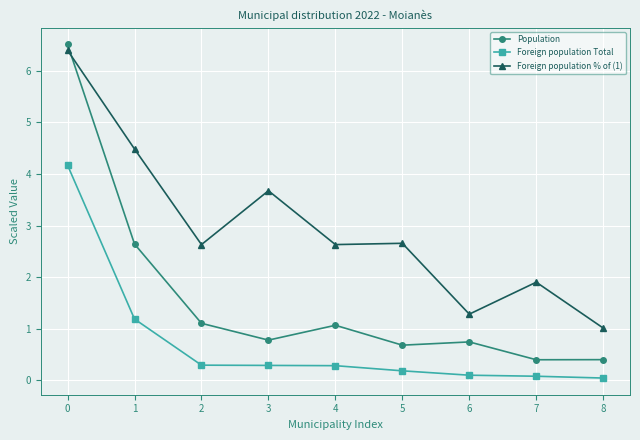

Which series has the widest spread of values?

Population